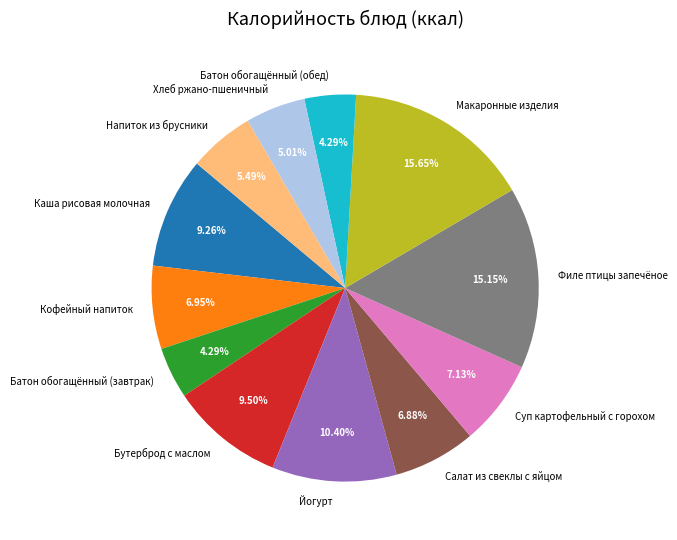

How many segments does this pie chart have?

12